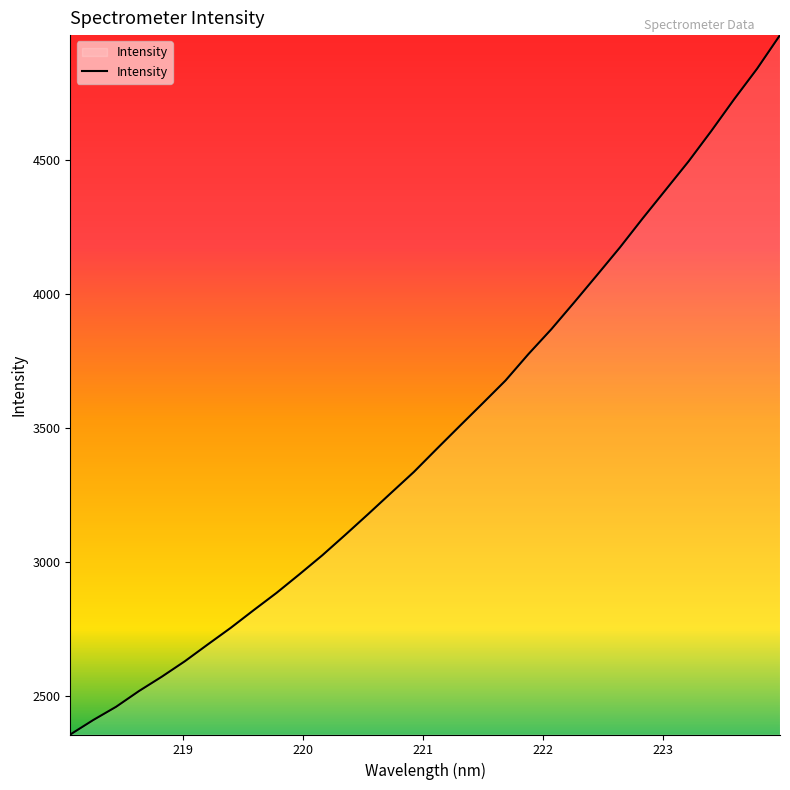

What is the minimum value shown in the chart?

2358.4